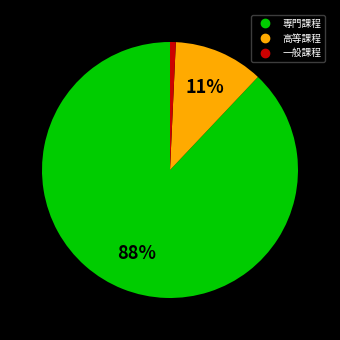

Count the number of slices in the pie.

3